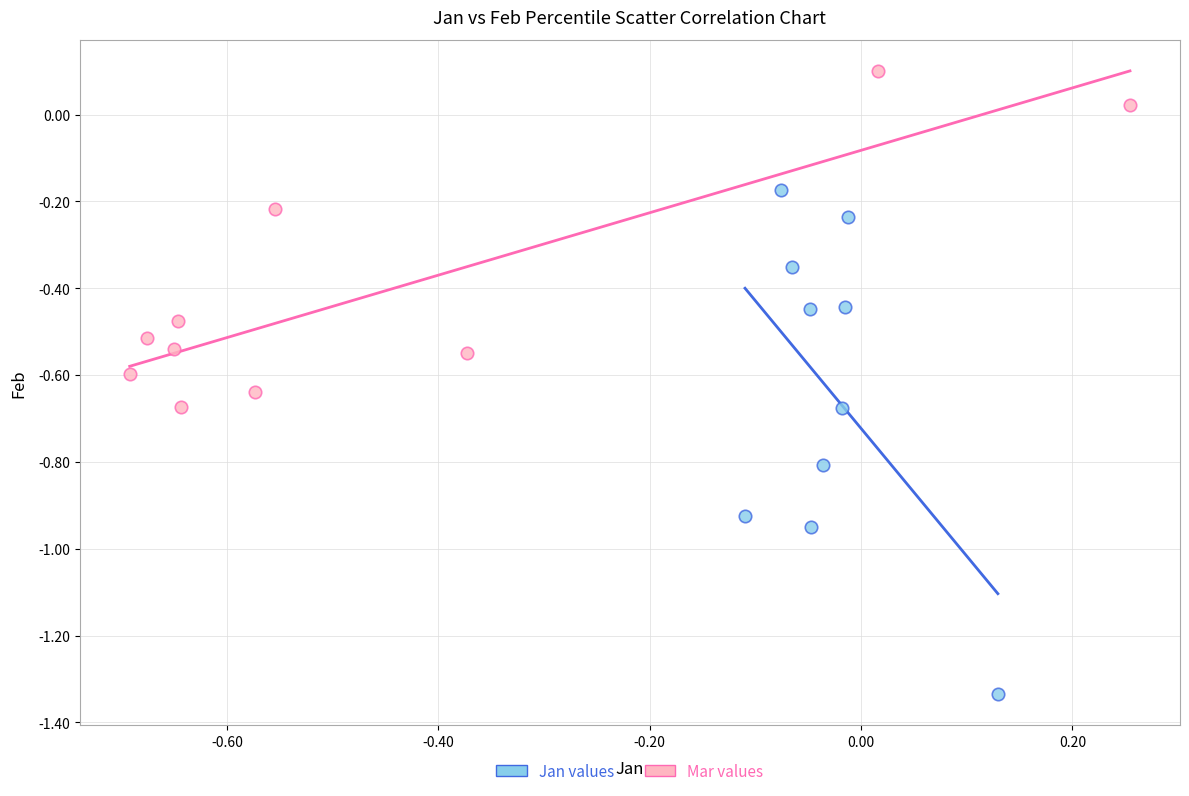

Which series reaches the maximum Y coordinate?

Mar values